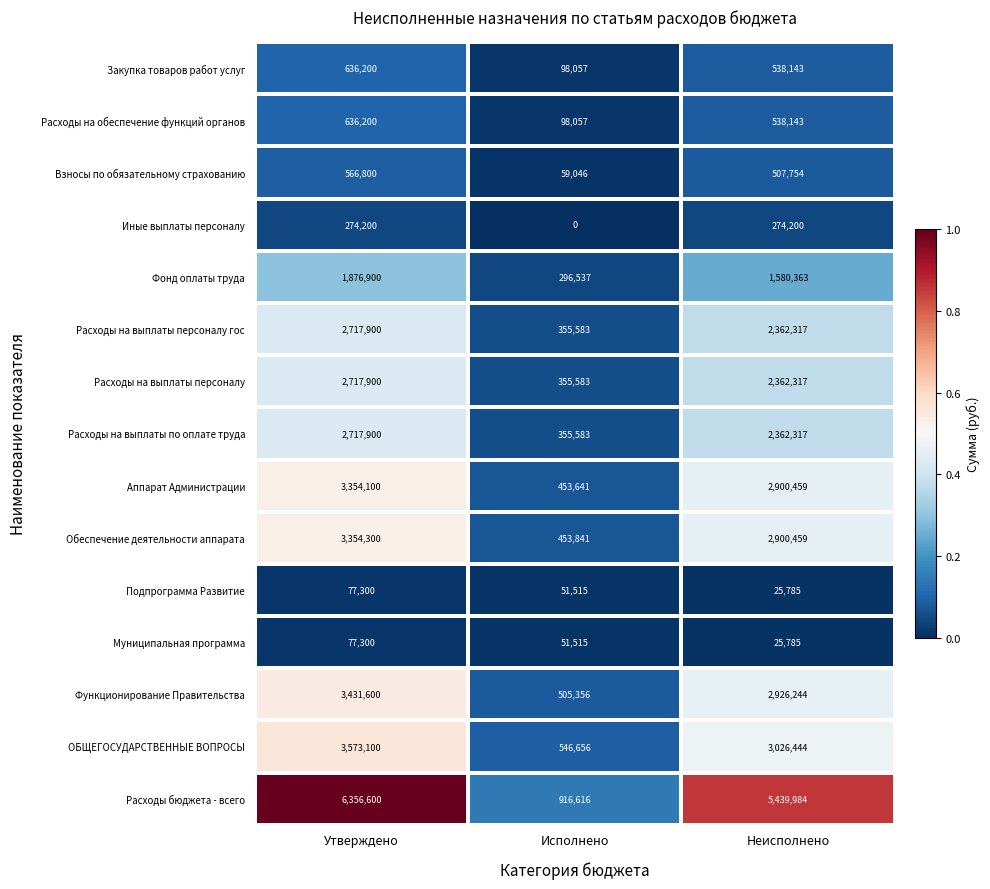

Which series has the largest total across all categories?

Расходы бюджета - всего